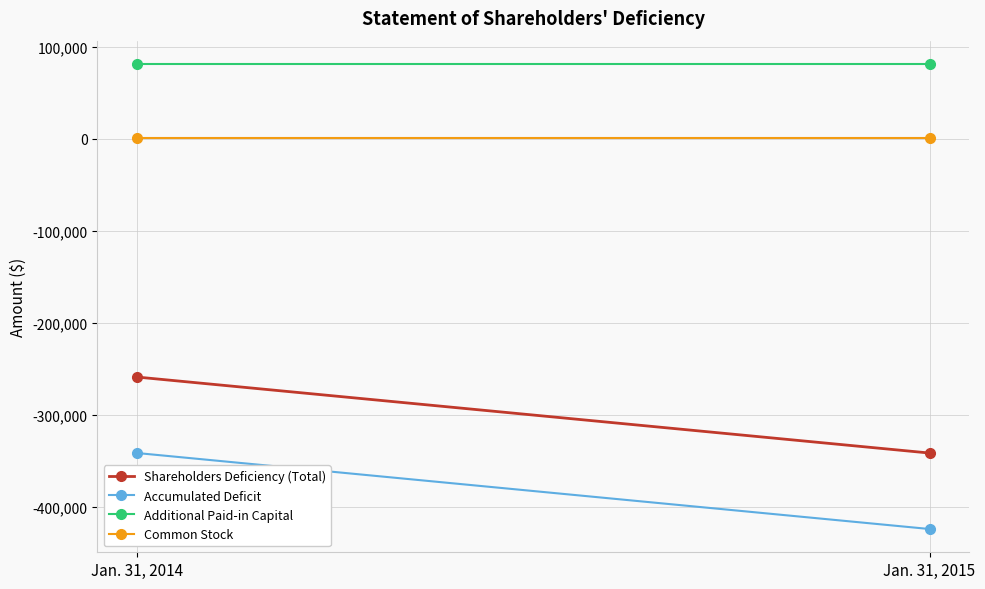

What is the value of the Additional Paid-in Capital point at the 1st from the left?

81323